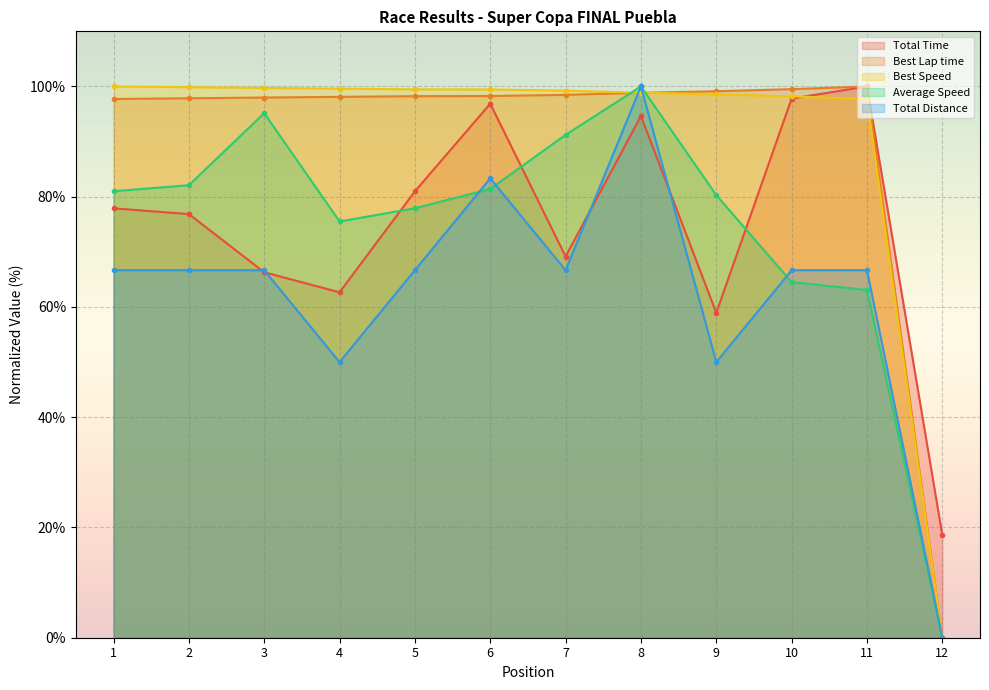

What is the maximum value shown in the chart?

100.0